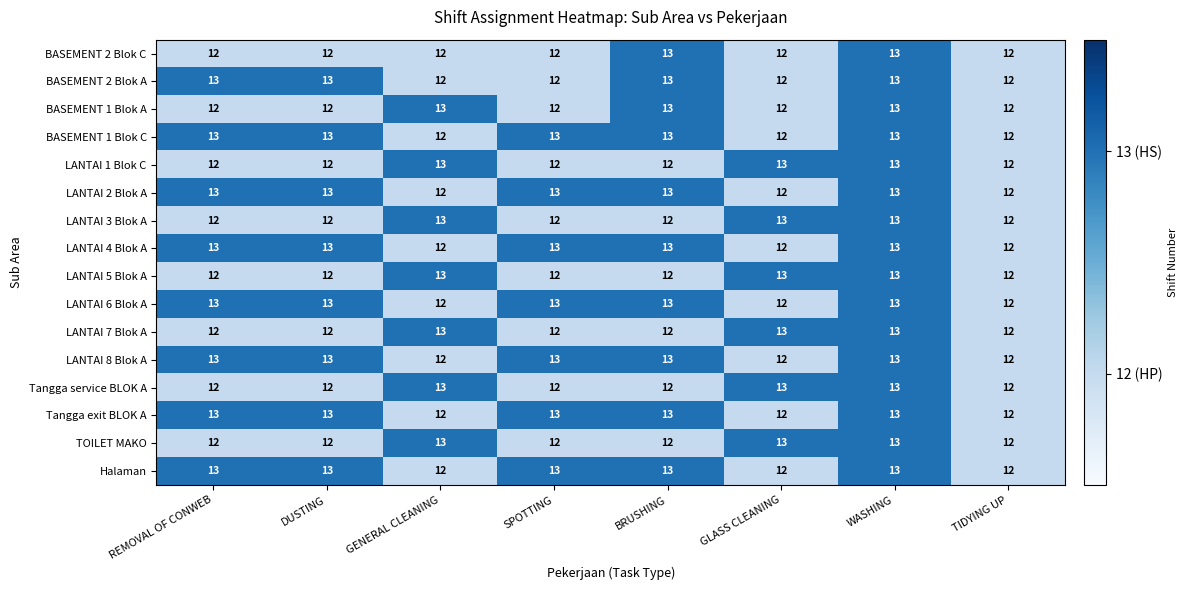

At which category is the sum across all series the highest?

WASHING